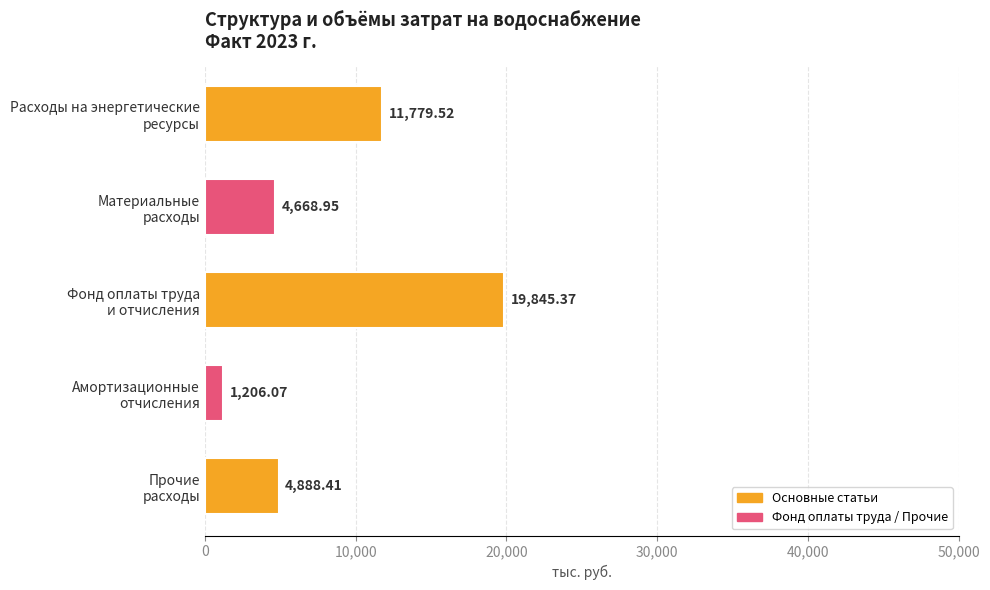

What is the difference between the maximum and minimum values?

18639.3